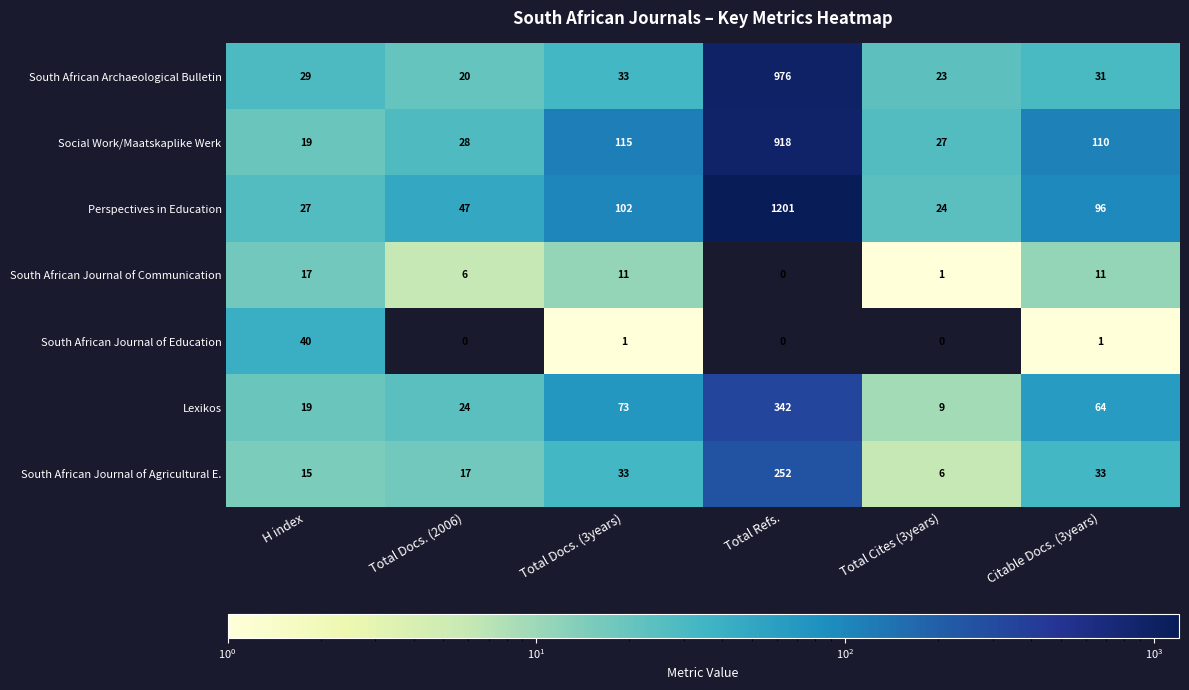

Which series has the widest spread of values?

Perspectives in Education